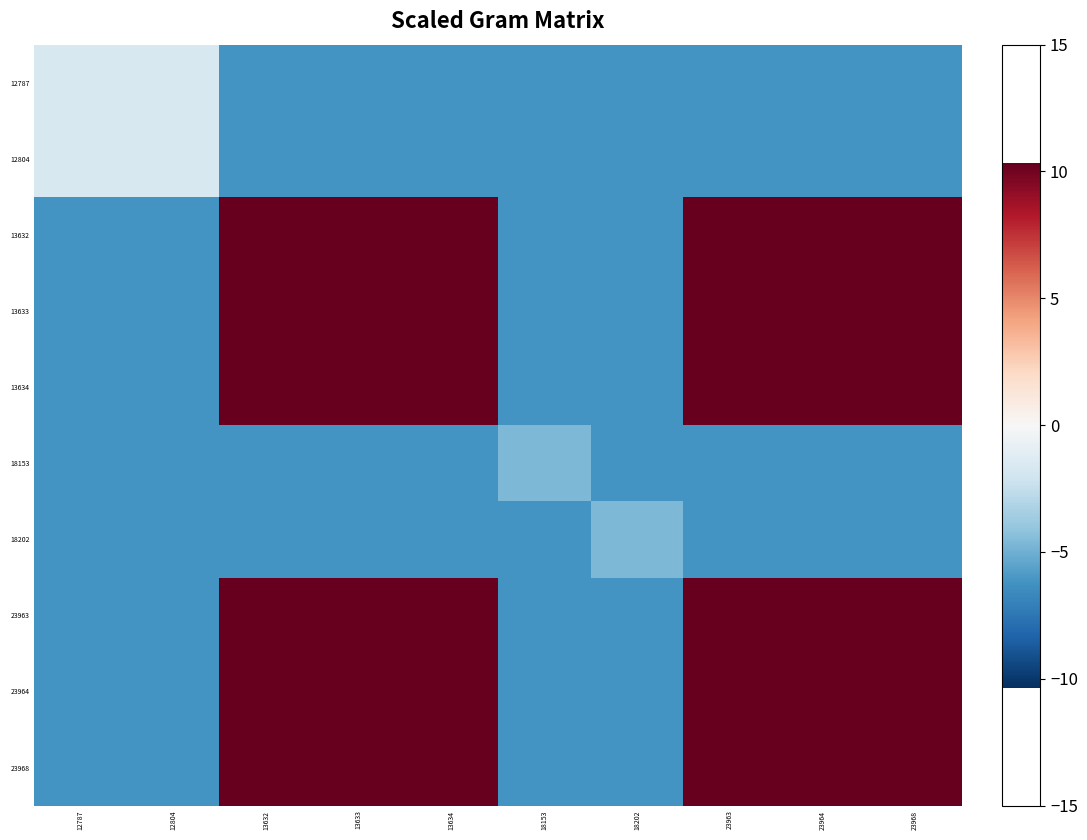

Between 23964 and 23968, which is larger?

23964